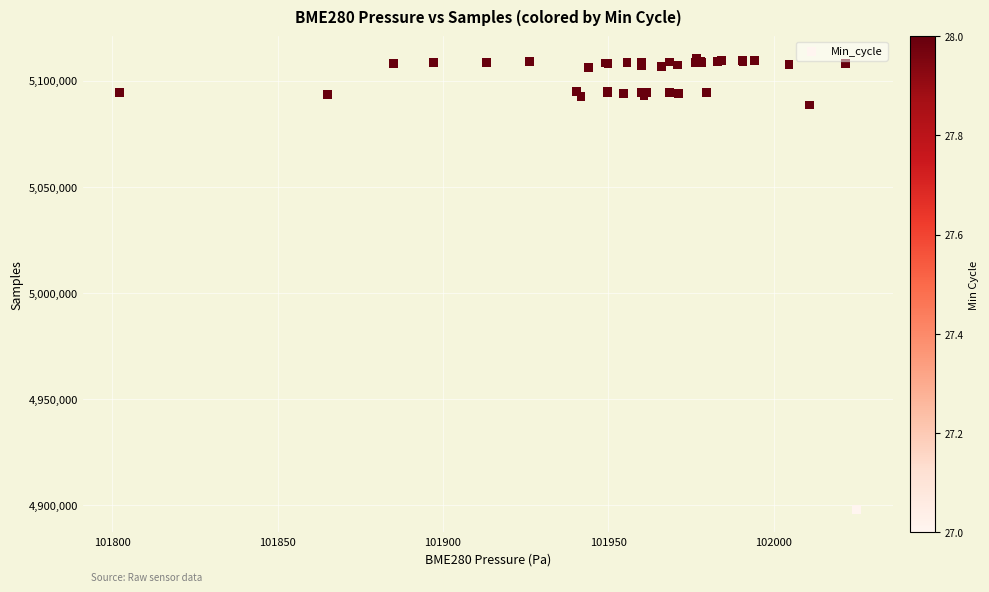

What Y value in the scatter plot is closest to 5004110?

5088460